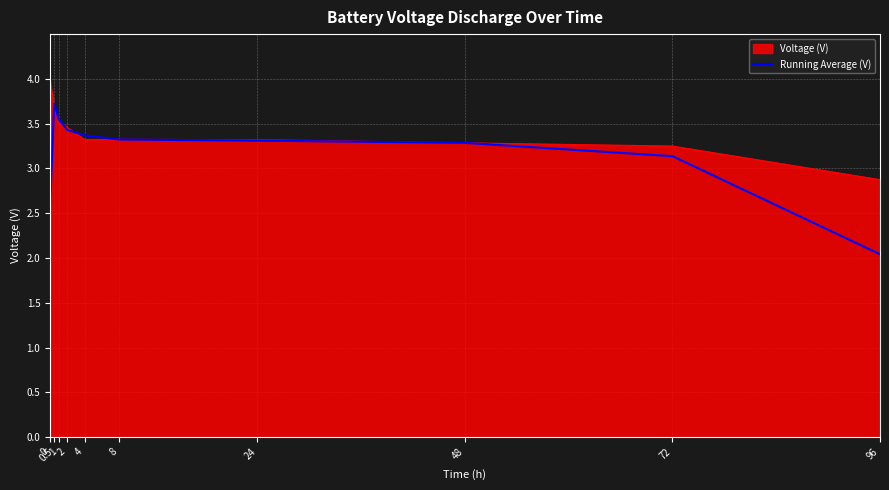

Which series has the largest range (max minus min)?

Running Average (V)